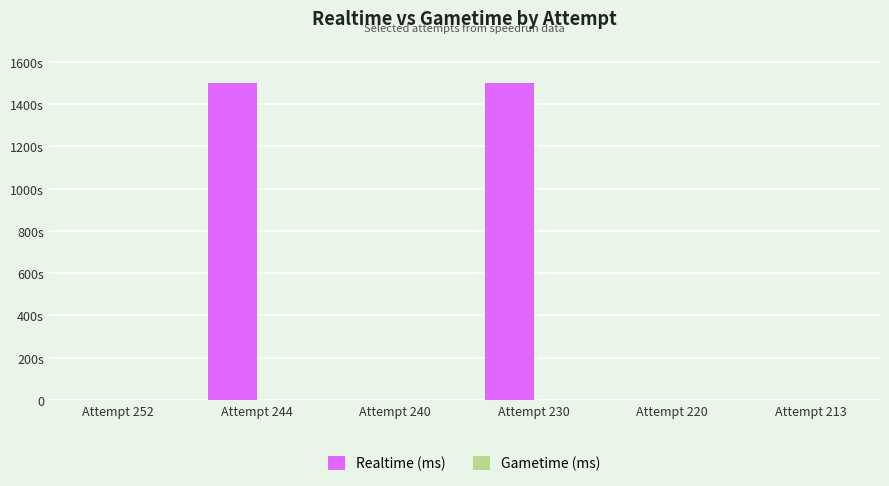

Are the bars horizontal?

No